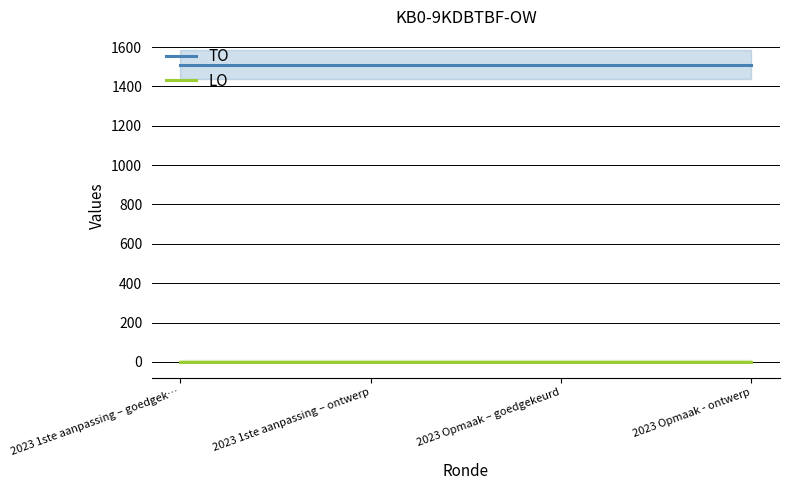

Which series has the widest spread of values?

TO